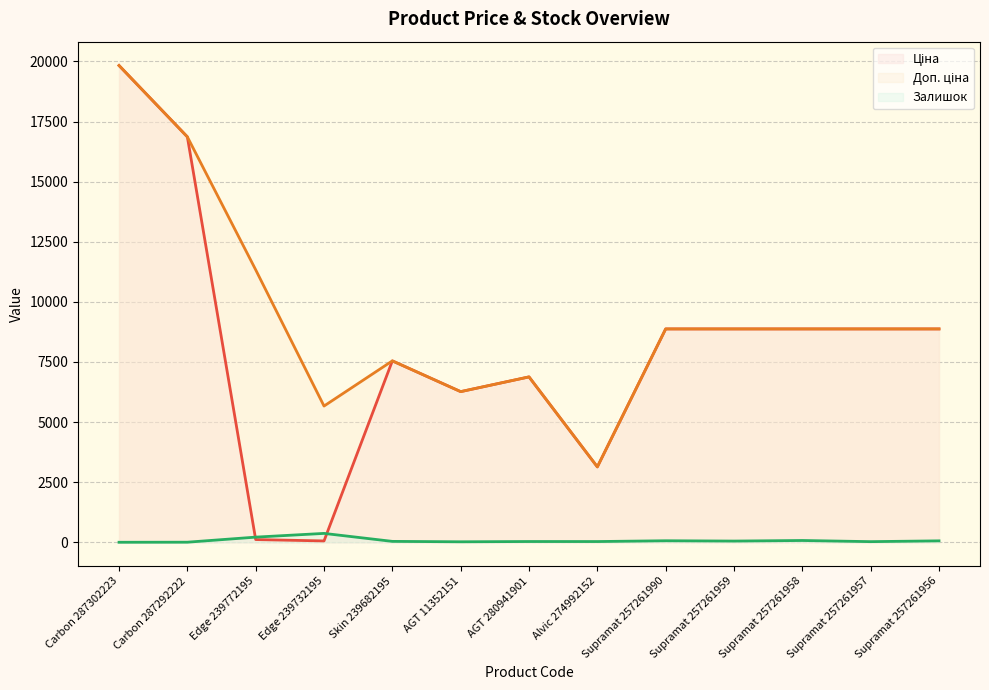

What value does the Ціна (line) series have at Carbon 287292222?

16863.2